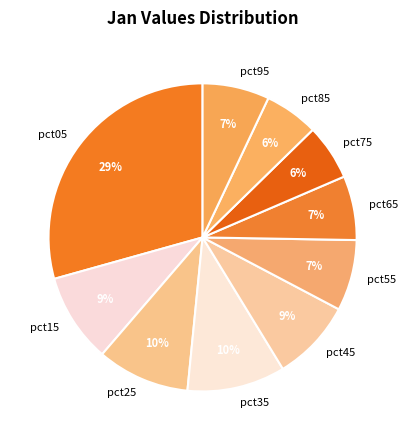

The pct75 slice represents 17% of the pie. True or false?

False